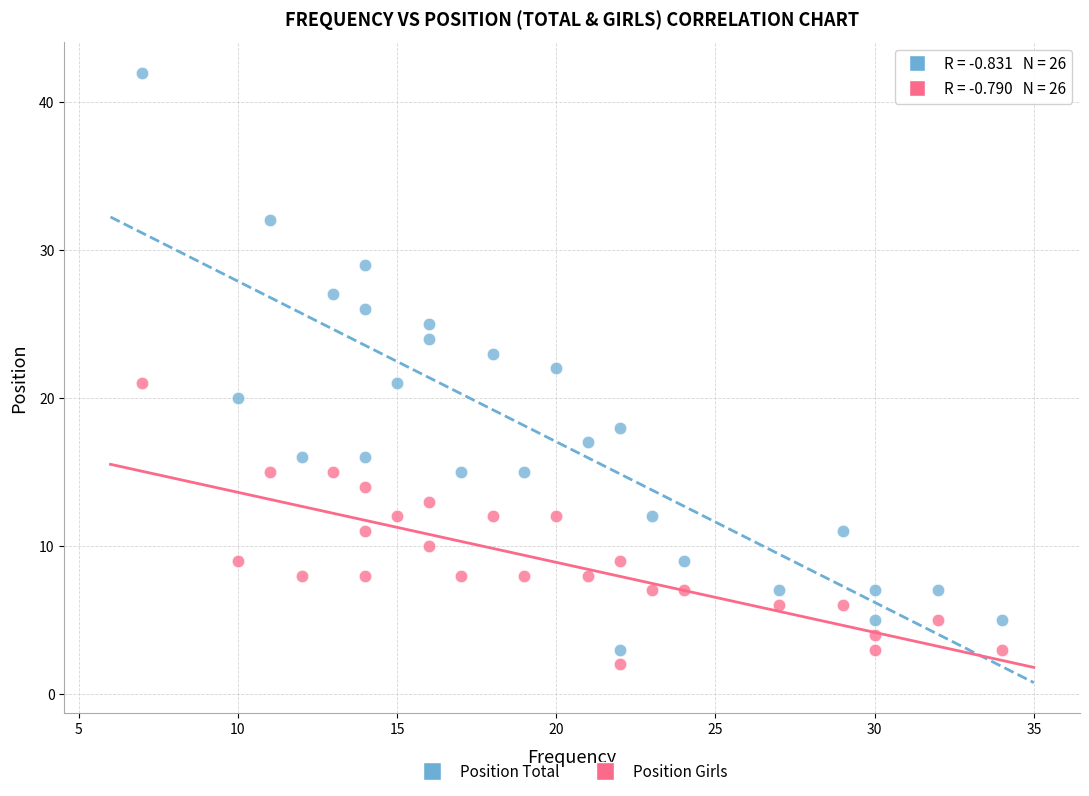

Across all data points, what is the range of Y values (max minus min)?

40